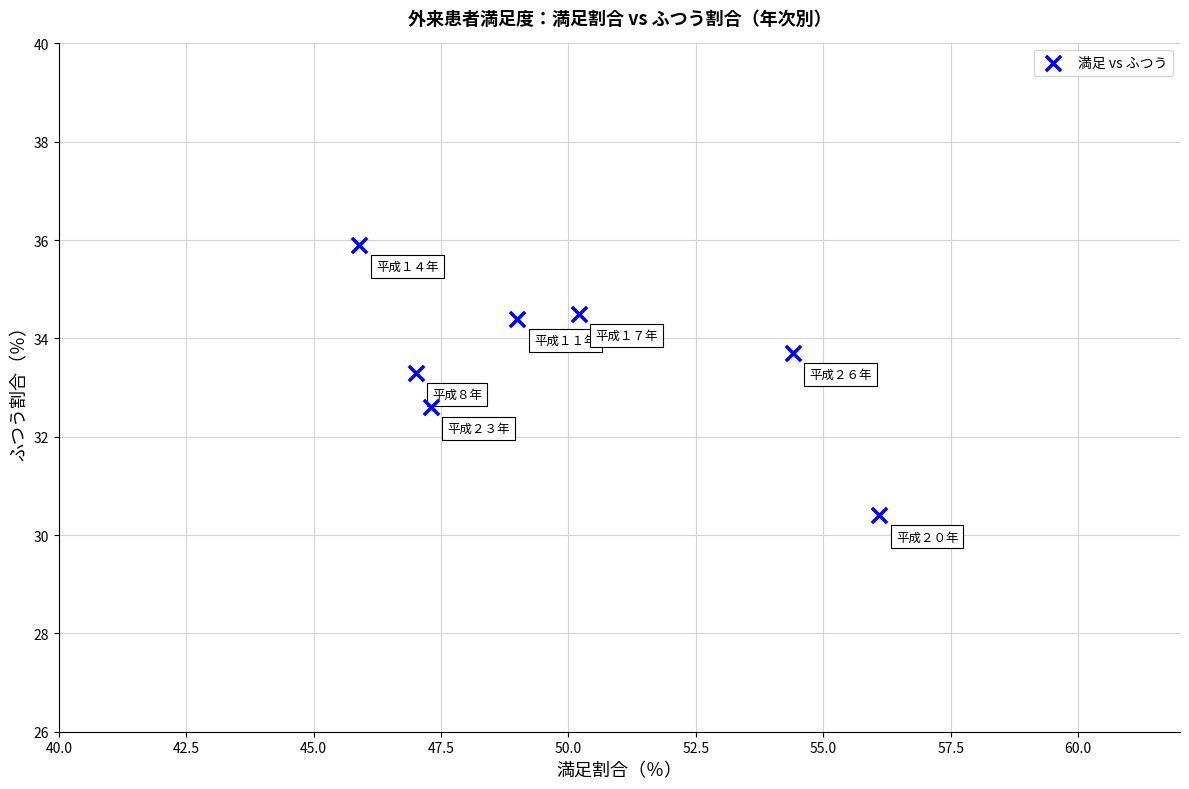

What is the range of X values (max minus min)?

10.2